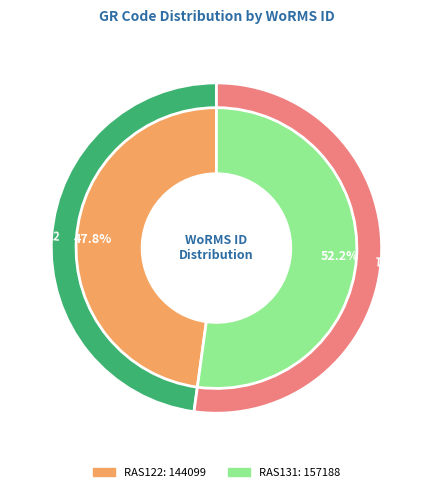

Is the sum of RAS131 and RAS122 greater than half?

Yes